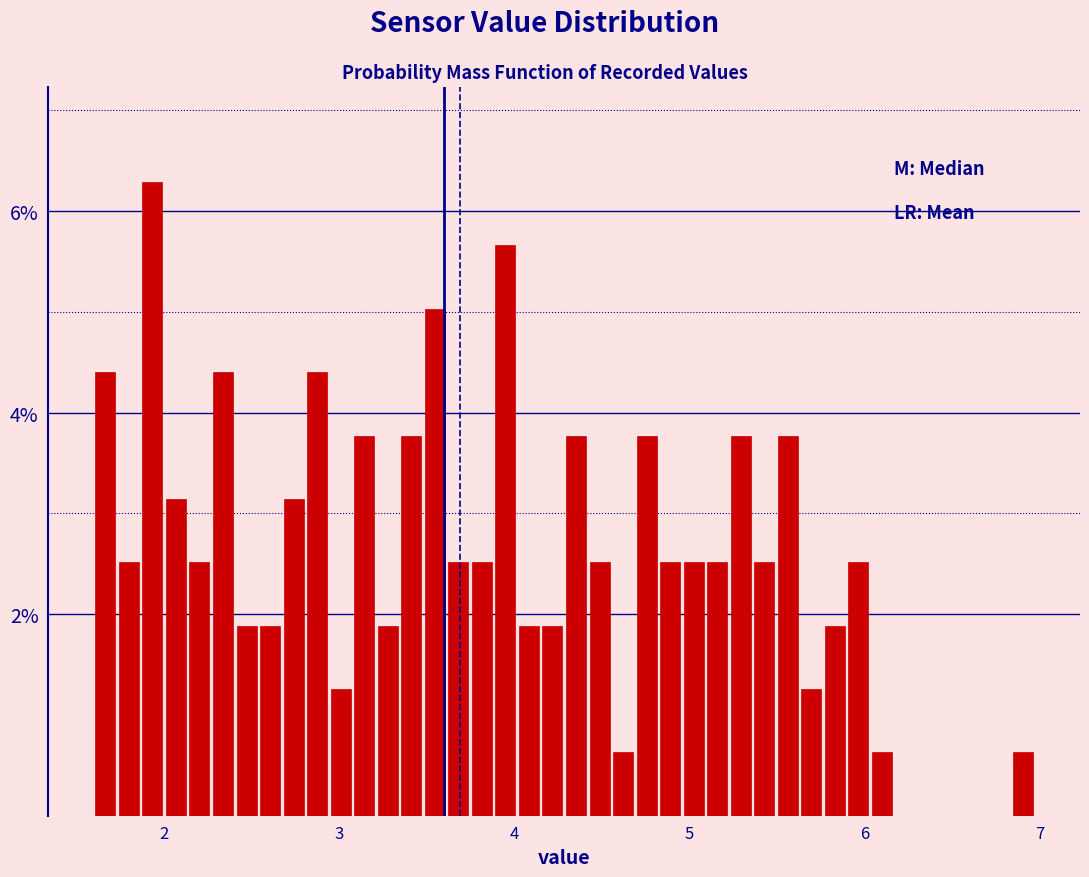

Read against the x-axis, roughly where is the centre of the tallest bar?

1.9